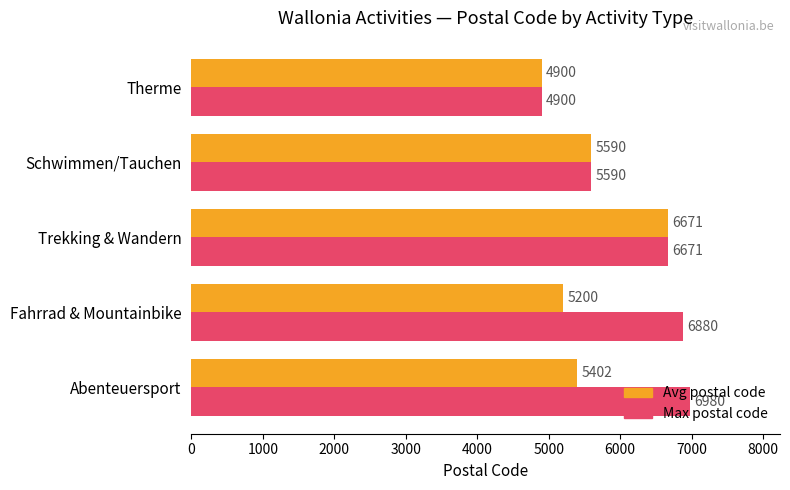

What is the total value across all series at Abenteuersport?

12382